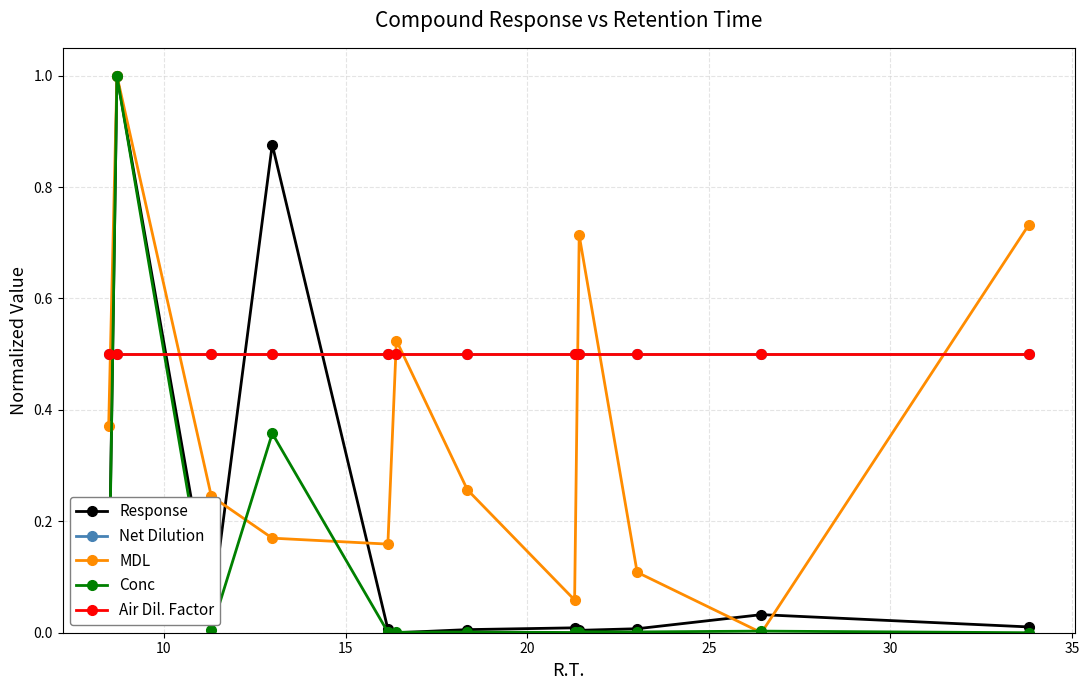

Does the chart have visible grid lines?

Yes